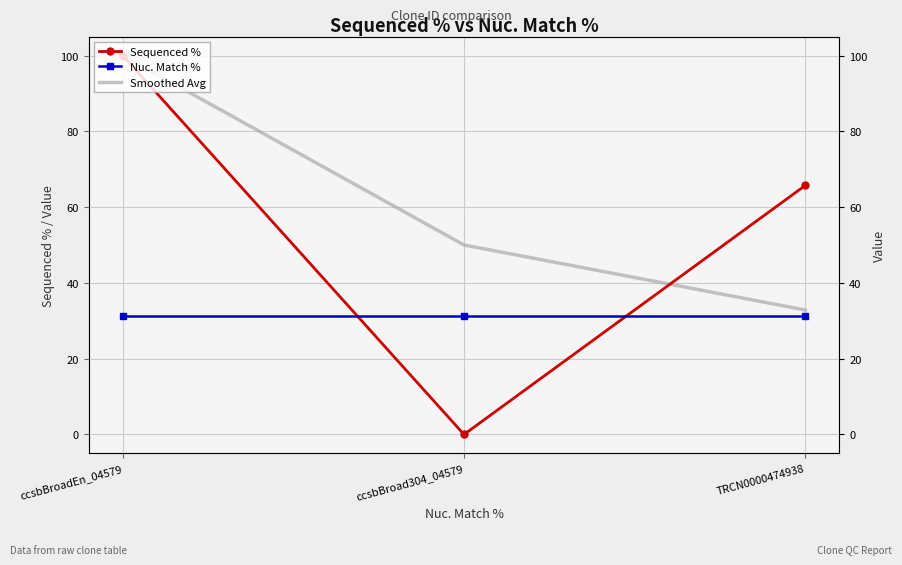

Is it true that Sequenced % equals 41.5 at TRCN0000474938?

False